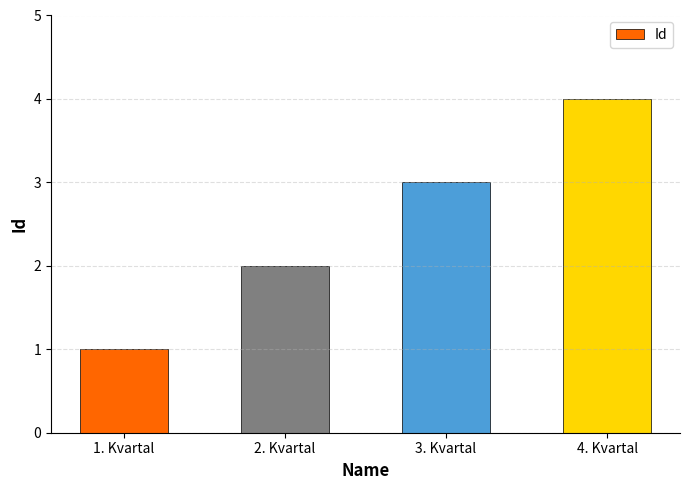

What is the ratio of the value at 2. Kvartal to the value at 3. Kvartal?

0.7